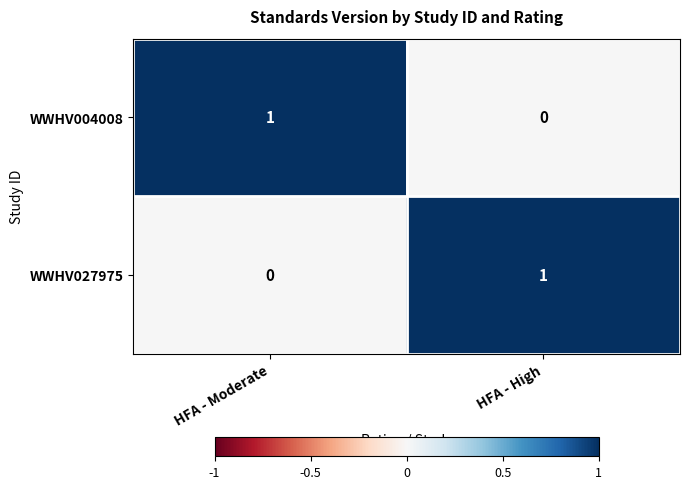

How many positive values does the WWHV027975 series have?

1